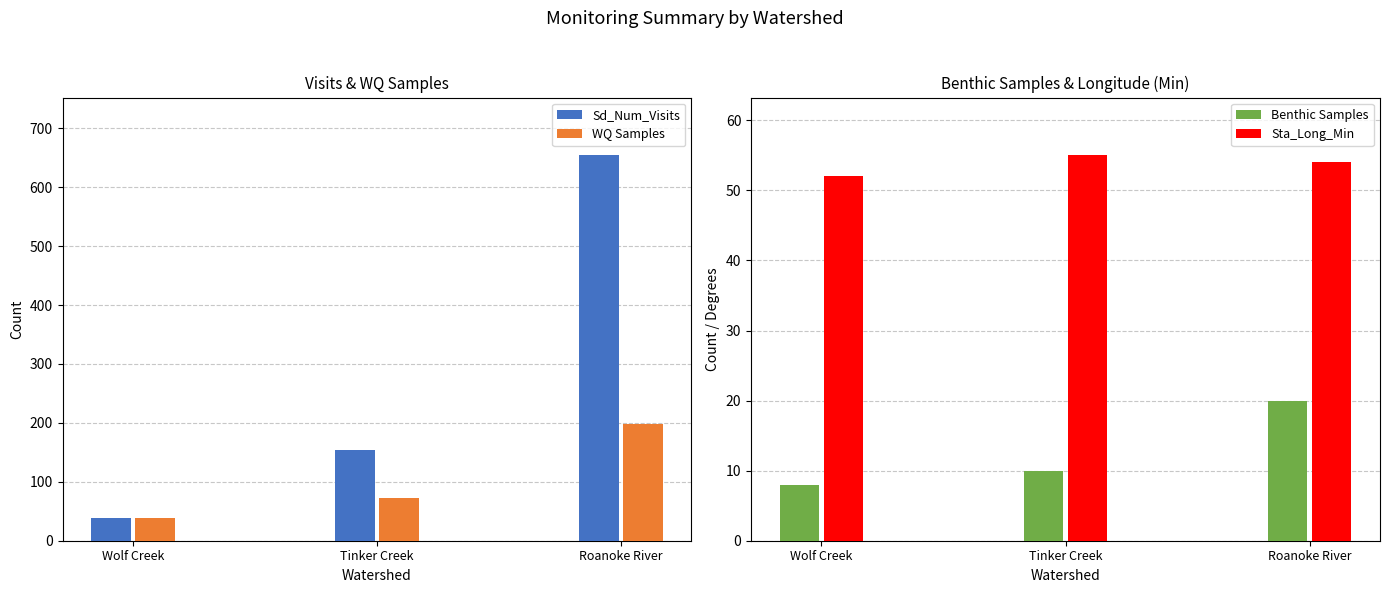

Count the Sta_Long_Min values in the range 52 to 55.

3